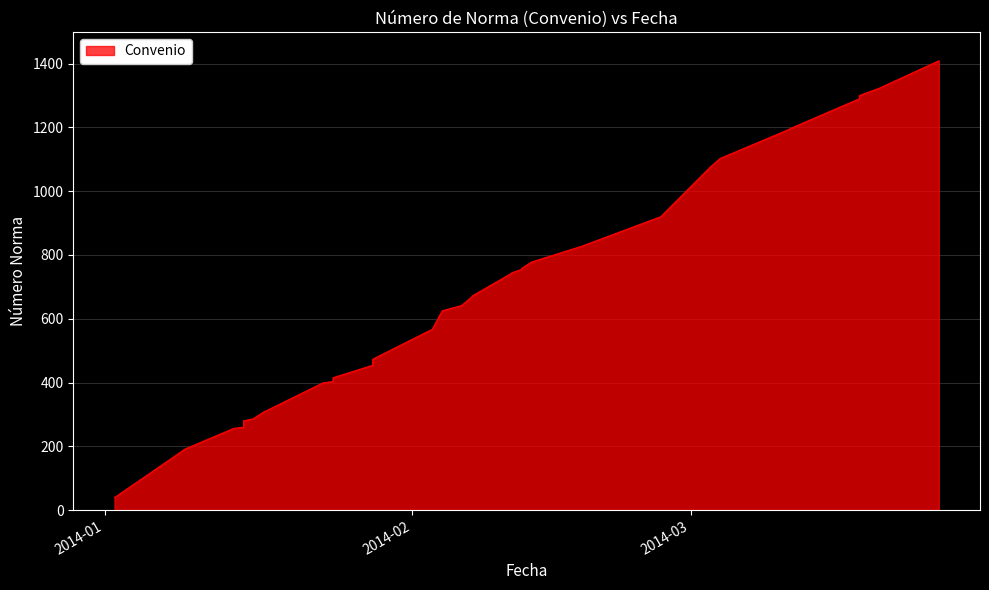

How many values are below 642?

19